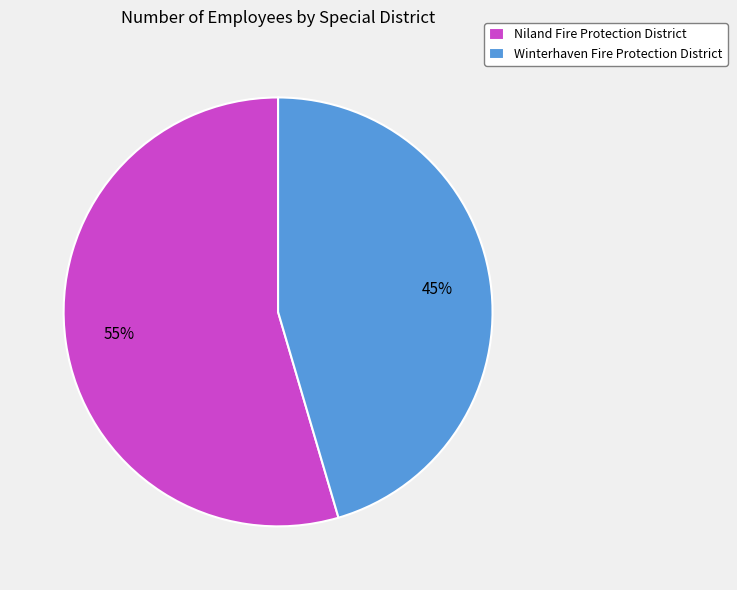

How many slices are in this pie chart?

2